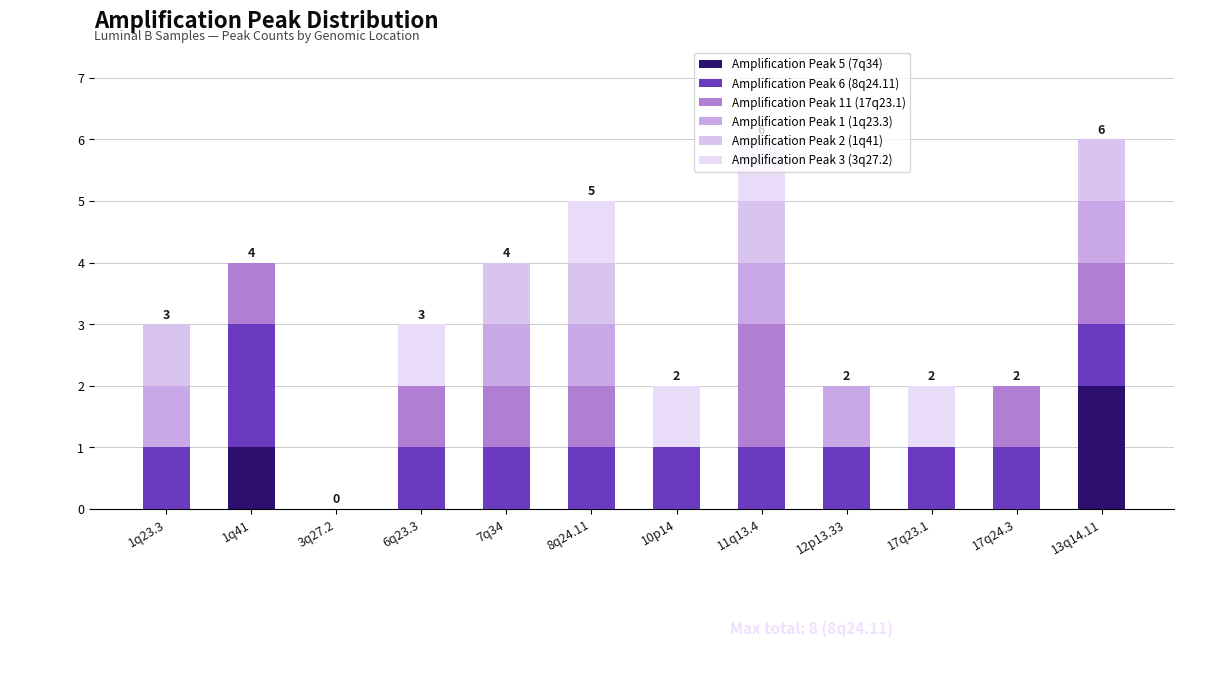

Are the bars grouped side by side (vs. stacked)?

No